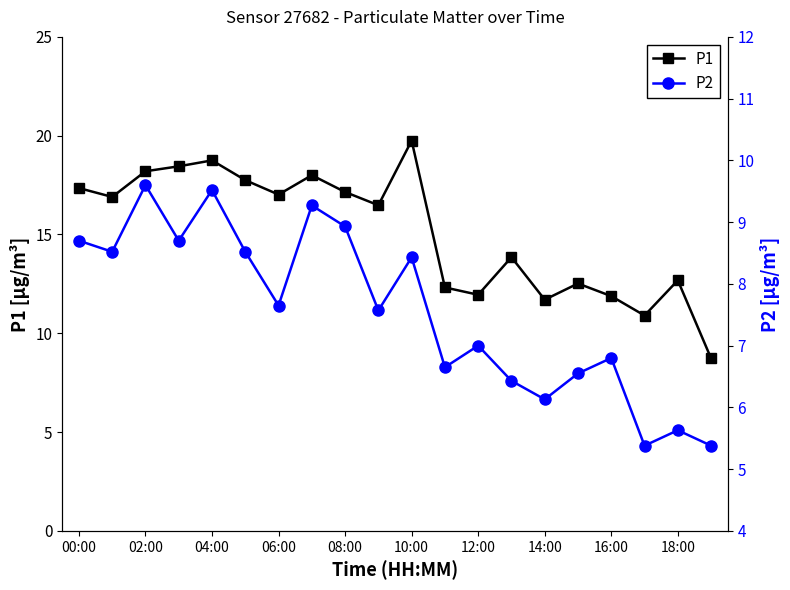

What are all the series names shown in the legend?

P1, P2